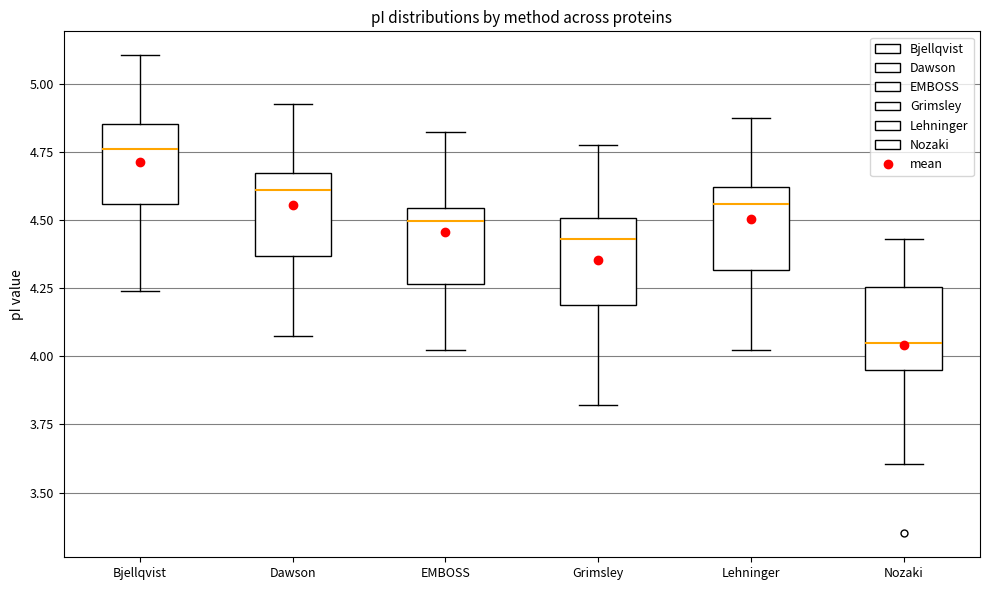

Reading left to right, read every box against the y-axis: the position of its median line, the range the box covers, and the ends of its whiskers. The values are not printed on the chart, so give them approximately, as read against the axis.

Bjellqvist: median 4.75, box 4.55 to 4.85, whiskers 4.25 to 5.10
Dawson: median 4.60, box 4.35 to 4.65, whiskers 4.10 to 4.95
EMBOSS: median 4.50, box 4.25 to 4.55, whiskers 4.00 to 4.85
Grimsley: median 4.45, box 4.20 to 4.50, whiskers 3.80 to 4.75
Lehninger: median 4.55, box 4.30 to 4.60, whiskers 4.00 to 4.90
Nozaki: median 4.05, box 3.95 to 4.25, whiskers 3.60 to 4.45